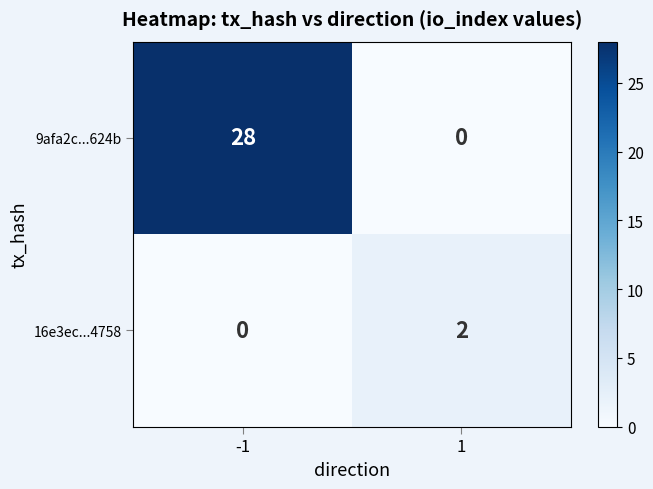

Reading left to right, list all the values displayed in this chart.

9afa2c...624b: 28	0
16e3ec...4758: 0	2